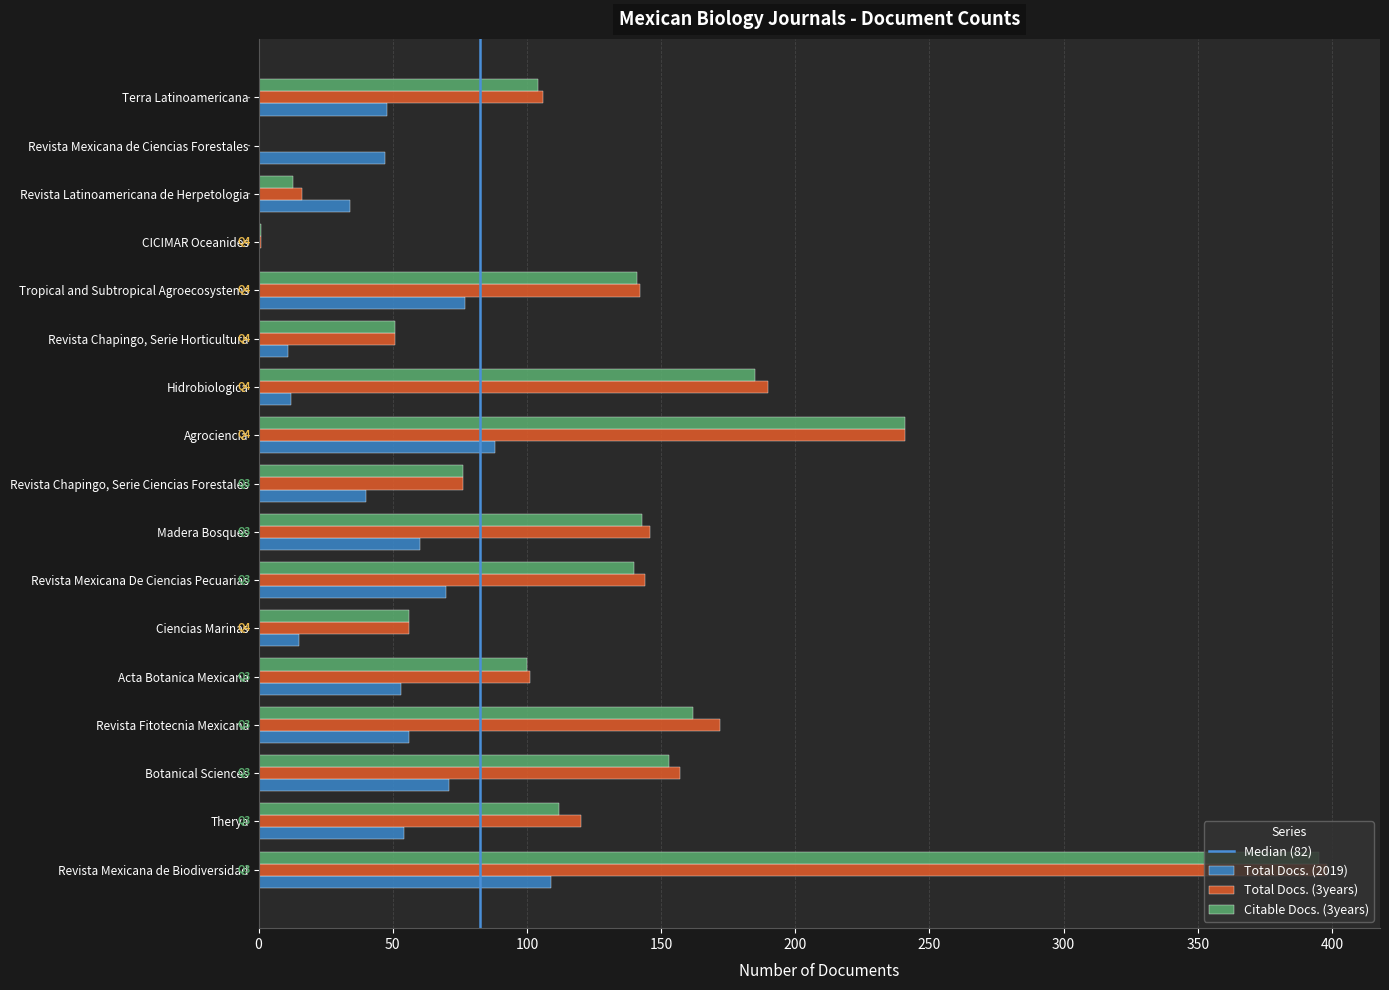

Between Revista Mexicana De Ciencias Pecuarias and Revista Chapingo, Serie Horticultura, which series saw the biggest shift?

Total Docs. (3years)